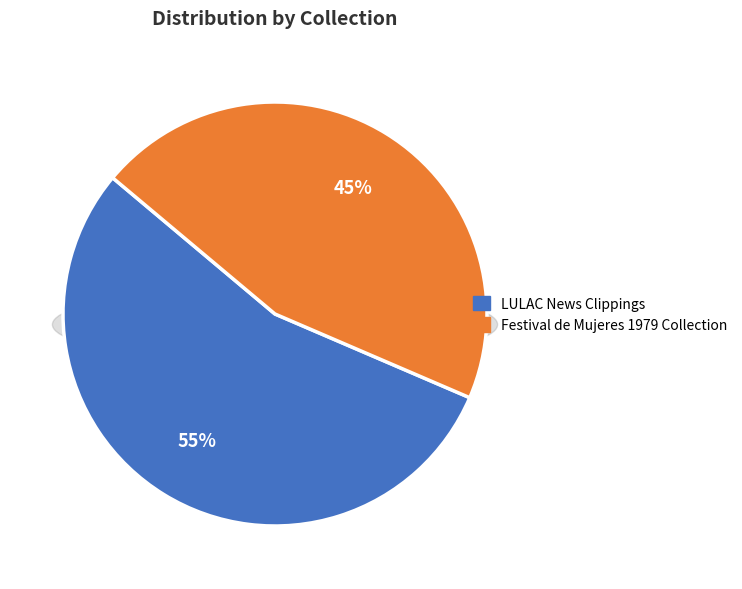

To the nearest percent, what portion does LULAC News Clippings represent?

55%